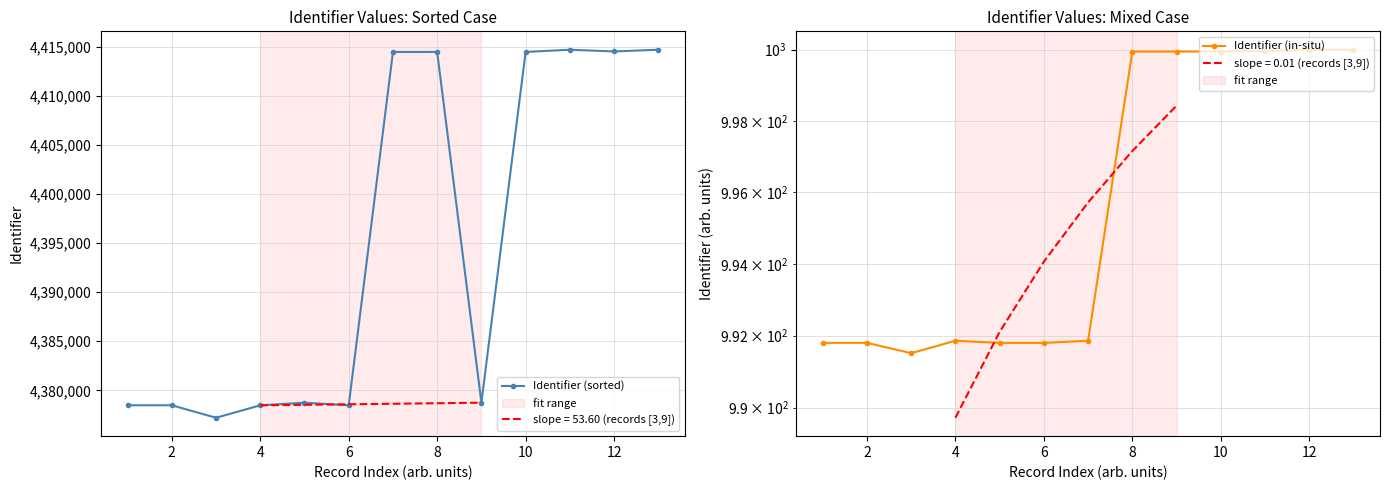

At how many categories does at least one series exceed 3363781?

13